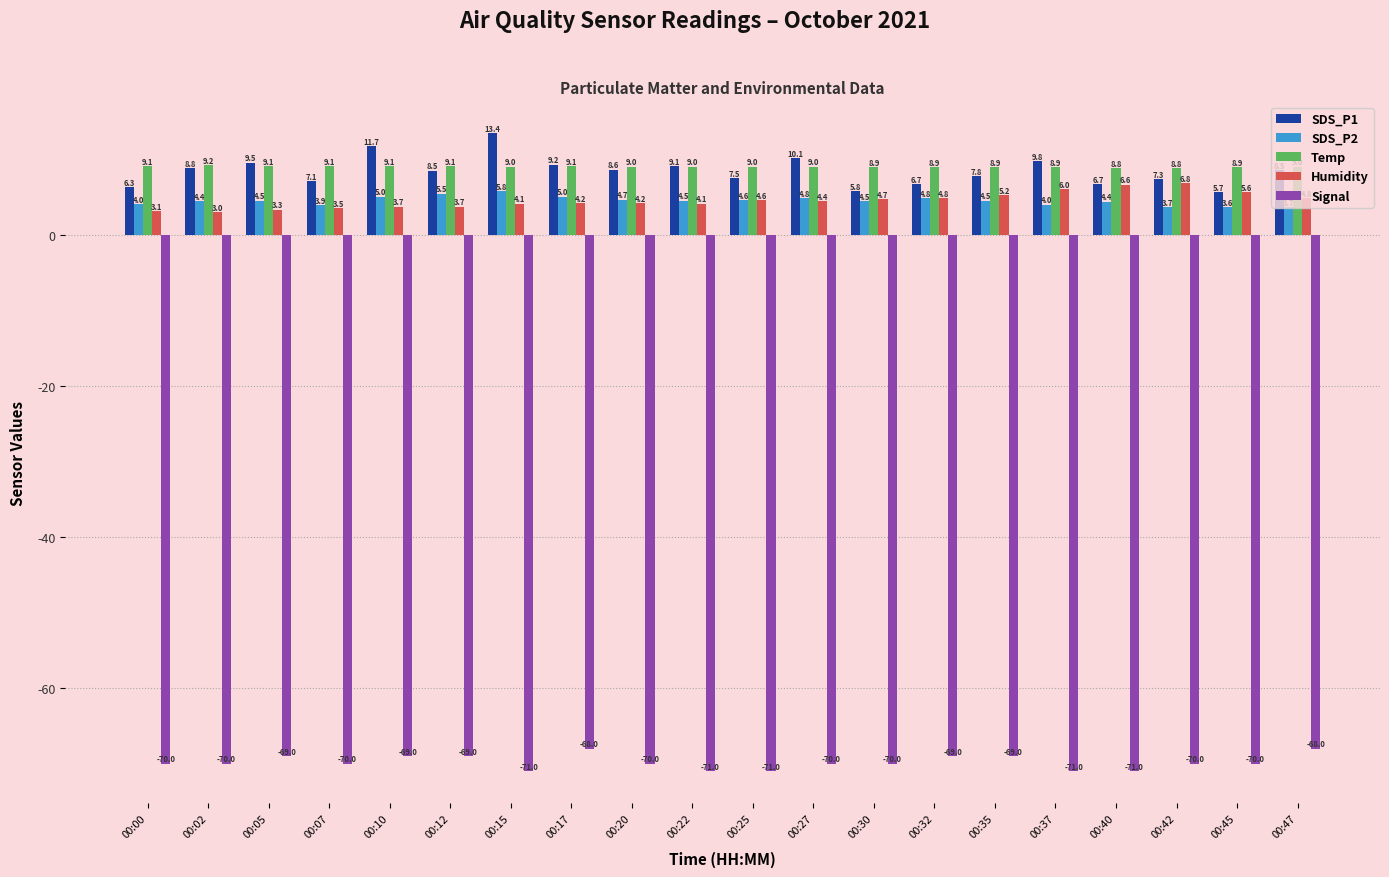

What is the maximum value for Signal?

-68.0